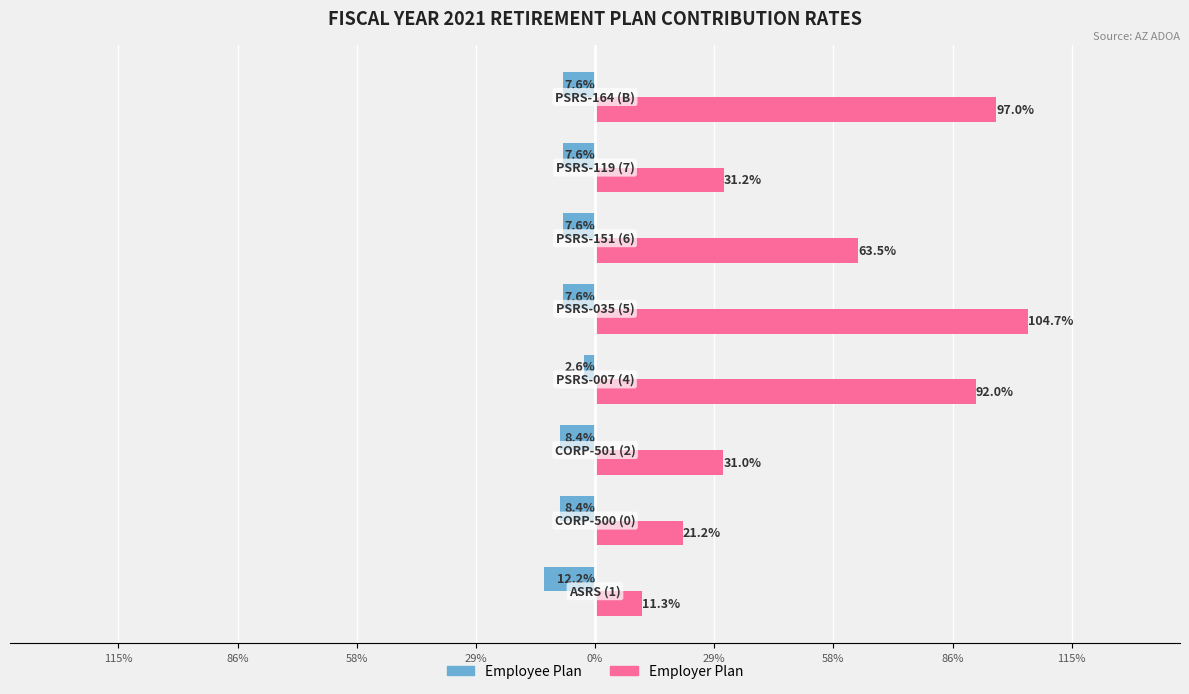

At how many categories does at least one series exceed 0?

8